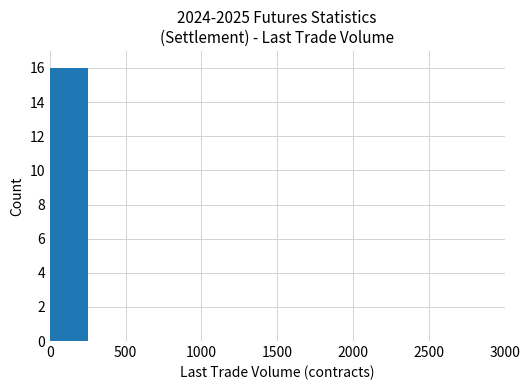

What is the maximum value shown in the chart?

16